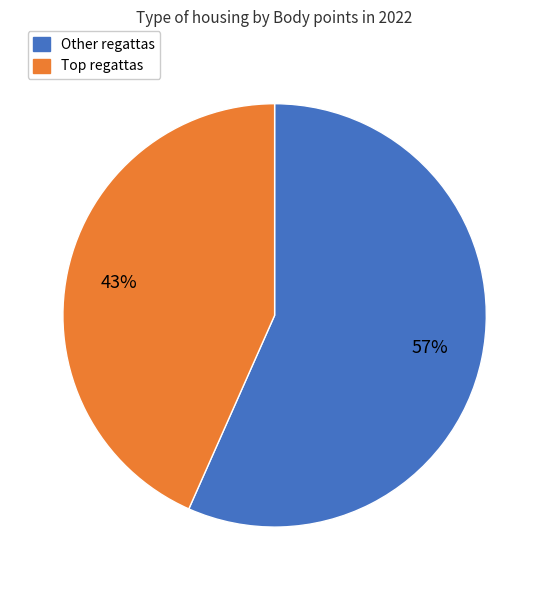

Is there any slice that represents more than half of the pie?

Yes